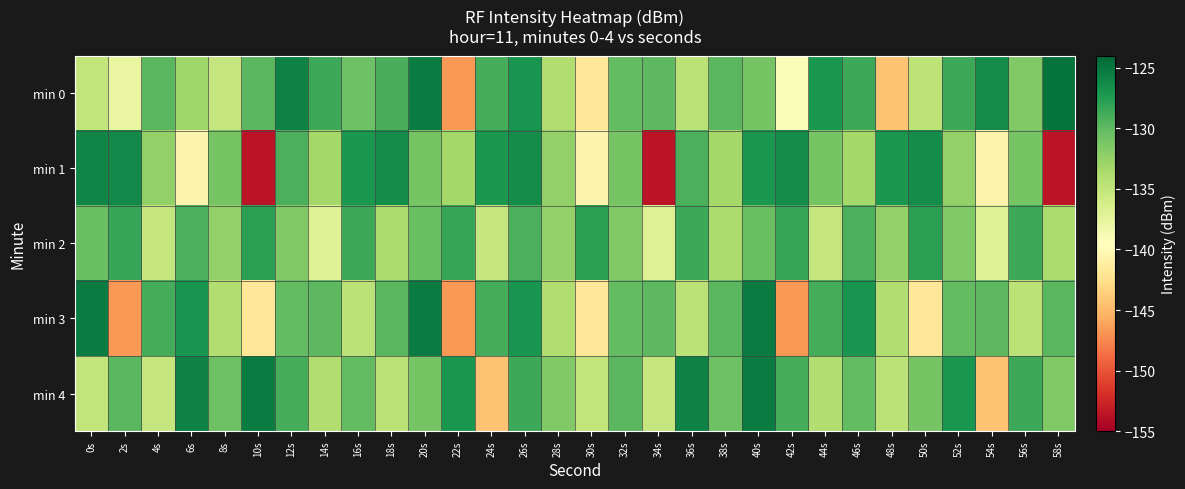

Reading left to right, extract all data points from this chart.

min 0: 0s=-134.9	2s=-137.8	4s=-129.7	6s=-133.1	8s=-135.2	10s=-129.7	12s=-125.8	14s=-128.5	16s=-130.7	18s=-129.0	20s=-125.4	22s=-146.7	24s=-128.9	26s=-127.0	28s=-134.0	30s=-141.9	32s=-130.1	34s=-129.9	36s=-134.5	38s=-129.8	40s=-131.0	42s=-139.1	44s=-127.0	46s=-128.5	48s=-144.4	50s=-134.8	52s=-128.5	54s=-126.4	56s=-131.6	58s=-124.8
min 1: 0s=-126.0	2s=-126.2	4s=-132.4	6s=-140.7	8s=-131.1	10s=-153.6	12s=-129.1	14s=-133.2	16s=-127.3	18s=-126.5	20s=-131.1	22s=-133.2	24s=-127.3	26s=-126.5	28s=-132.4	30s=-140.7	32s=-131.1	34s=-153.6	36s=-129.1	38s=-133.2	40s=-127.3	42s=-126.5	44s=-131.1	46s=-133.2	48s=-127.3	50s=-126.5	52s=-132.4	54s=-140.7	56s=-131.1	58s=-153.6
min 2: 0s=-130.5	2s=-128.3	4s=-135.2	6s=-129.1	8s=-132.4	10s=-127.8	12s=-131.6	14s=-136.9	16s=-128.5	18s=-133.7	20s=-130.5	22s=-128.3	24s=-135.2	26s=-129.1	28s=-132.4	30s=-127.8	32s=-131.6	34s=-136.9	36s=-128.5	38s=-133.7	40s=-130.5	42s=-128.3	44s=-135.2	46s=-129.1	48s=-132.4	50s=-127.8	52s=-131.6	54s=-136.9	56s=-128.5	58s=-133.7
min 3: 0s=-125.4	2s=-146.7	4s=-128.9	6s=-127.0	8s=-134.0	10s=-141.9	12s=-130.1	14s=-129.9	16s=-134.5	18s=-129.8	20s=-125.4	22s=-146.7	24s=-128.9	26s=-127.0	28s=-134.0	30s=-141.9	32s=-130.1	34s=-129.9	36s=-134.5	38s=-129.8	40s=-125.4	42s=-146.7	44s=-128.9	46s=-127.0	48s=-134.0	50s=-141.9	52s=-130.1	54s=-129.9	56s=-134.5	58s=-129.8
min 4: 0s=-134.9	2s=-129.7	4s=-135.2	6s=-125.8	8s=-130.7	10s=-125.4	12s=-128.9	14s=-134.0	16s=-130.1	18s=-134.5	20s=-131.0	22s=-127.0	24s=-144.4	26s=-128.5	28s=-131.6	30s=-134.9	32s=-129.7	34s=-135.2	36s=-125.8	38s=-130.7	40s=-125.4	42s=-128.9	44s=-134.0	46s=-130.1	48s=-134.5	50s=-131.0	52s=-127.0	54s=-144.4	56s=-128.5	58s=-131.6